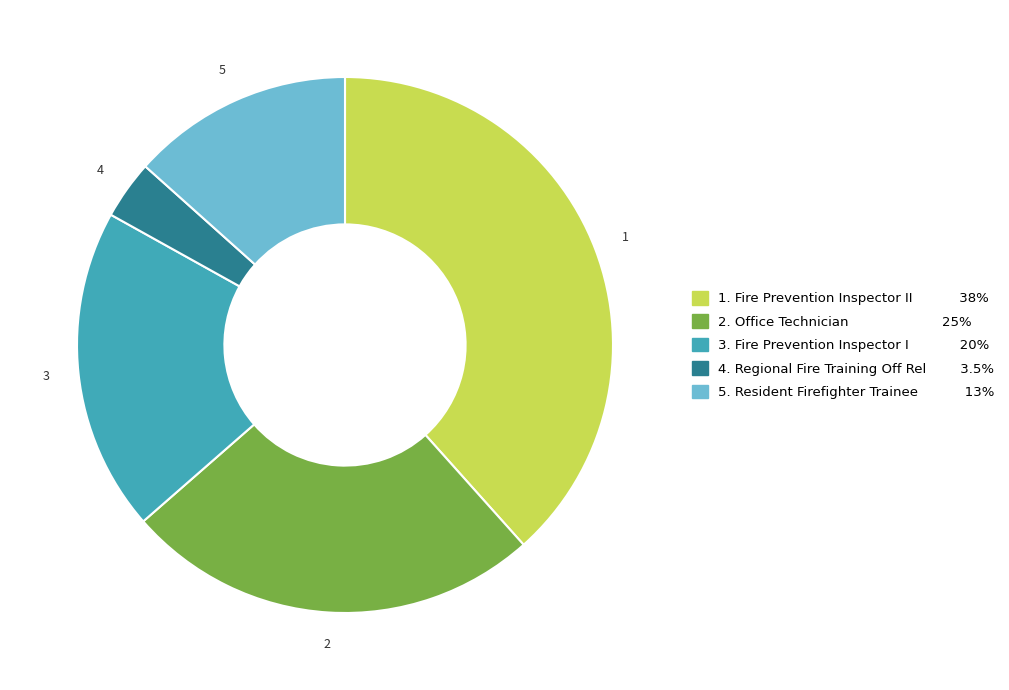

How many slices are in this pie chart?

5